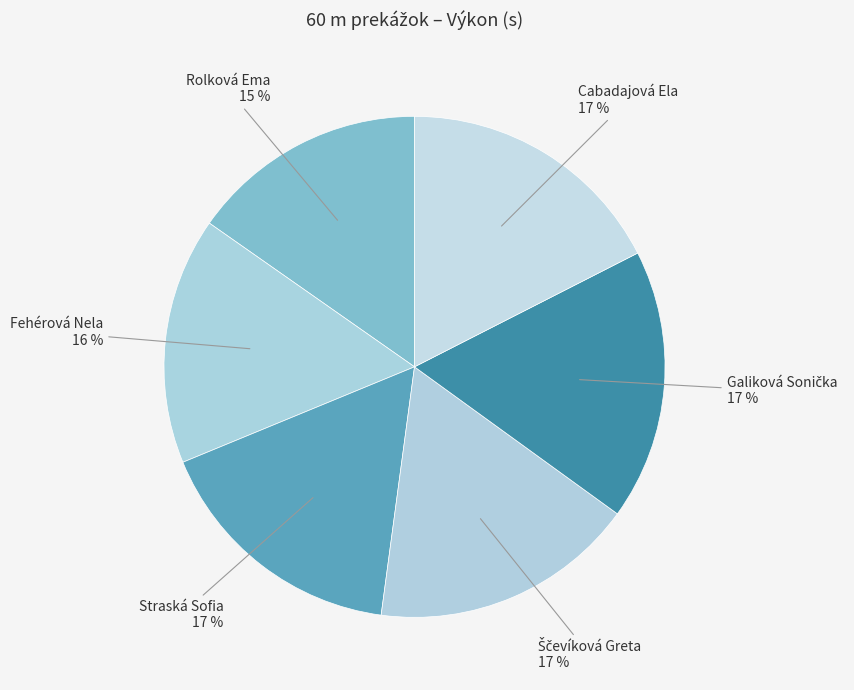

Combined, do Fehérová Nela and Rolková Ema account for over 50%?

No